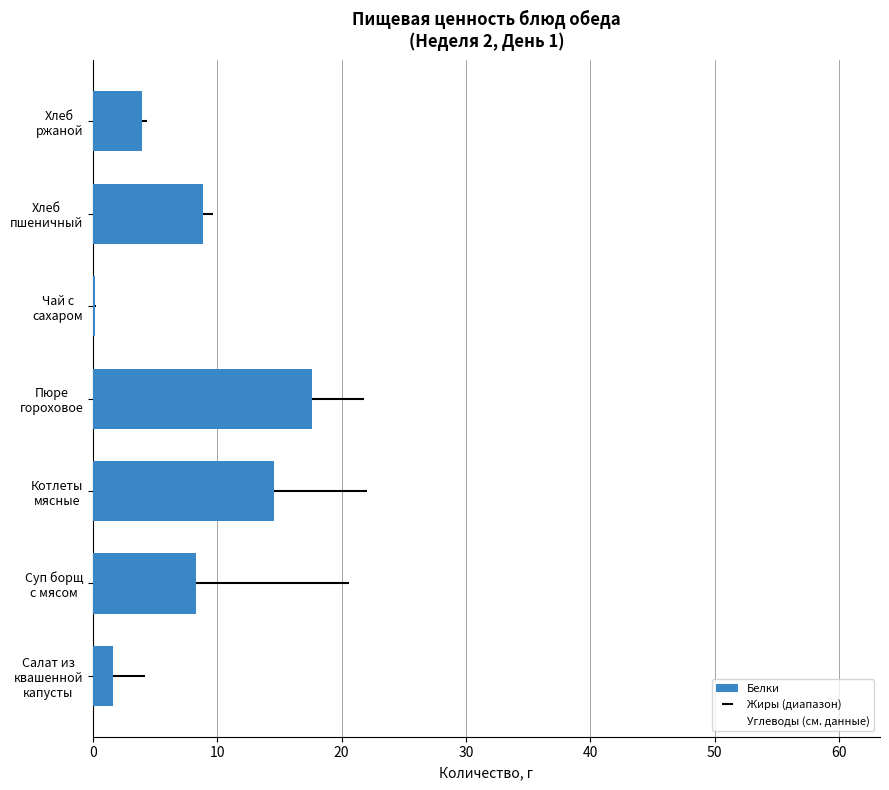

Which series has the widest spread of values?

Белки